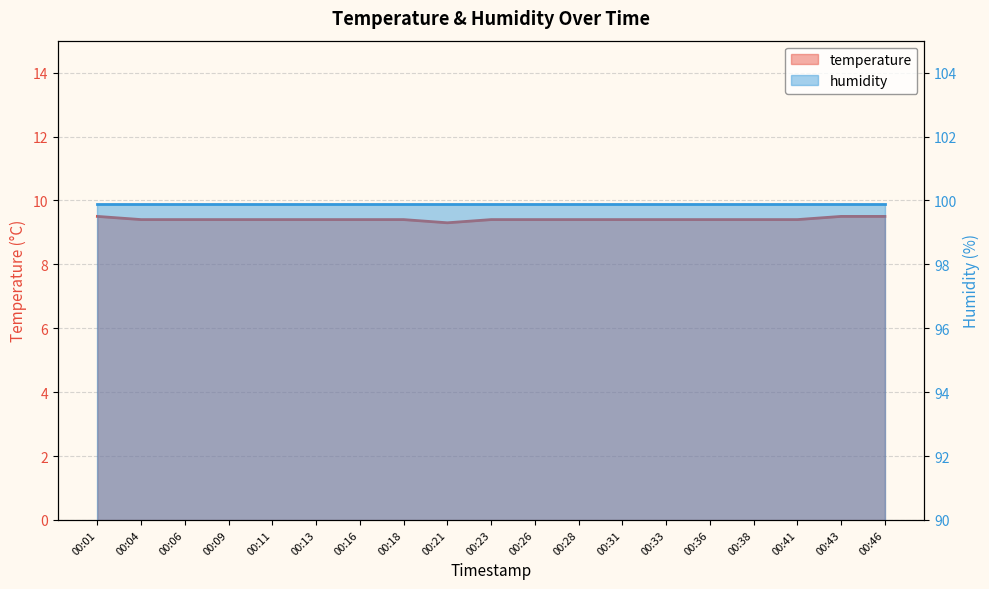

List the labels in order of value, smallest first.

00:21, 00:04, 00:06, 00:09, 00:11, 00:13, 00:16, 00:18, 00:23, 00:26, 00:28, 00:31, 00:33, 00:36, 00:38, 00:41, 00:01, 00:43, 00:46